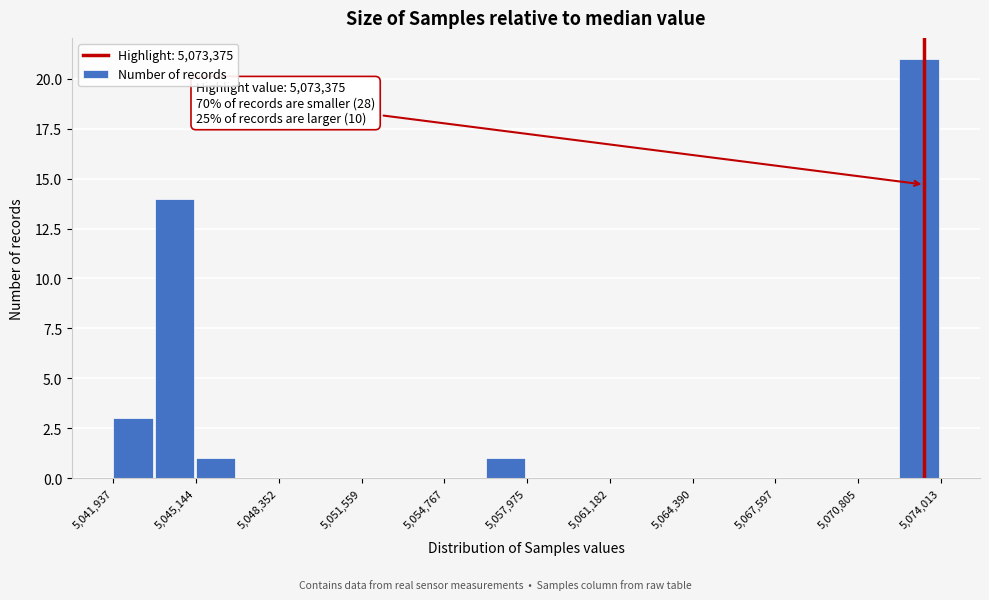

Around what value on the x-axis is the tallest bar? Give the approximate position of its centre, as read against the axis.

5073000